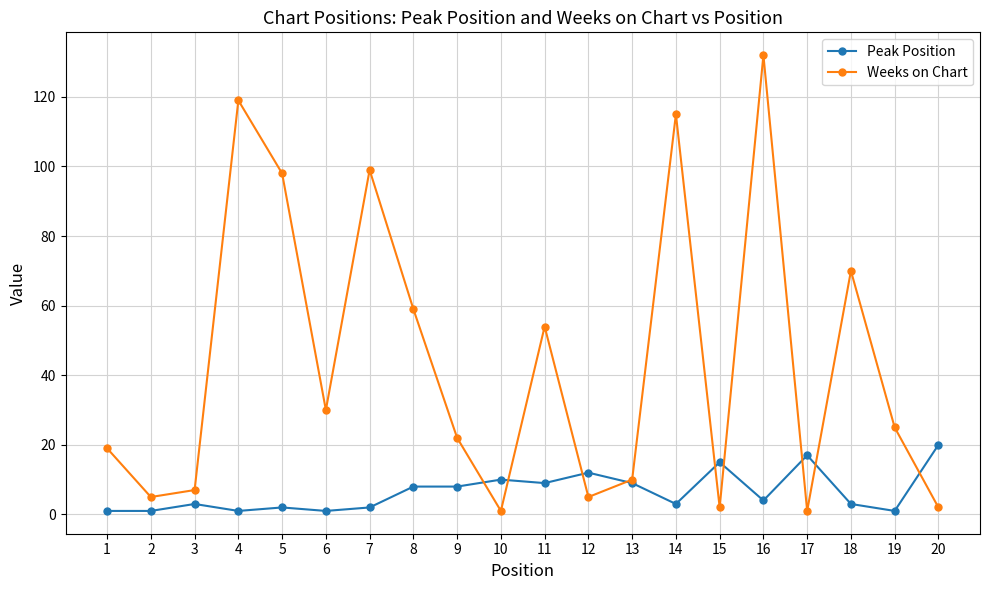

What is the maximum value for Weeks on Chart?

132